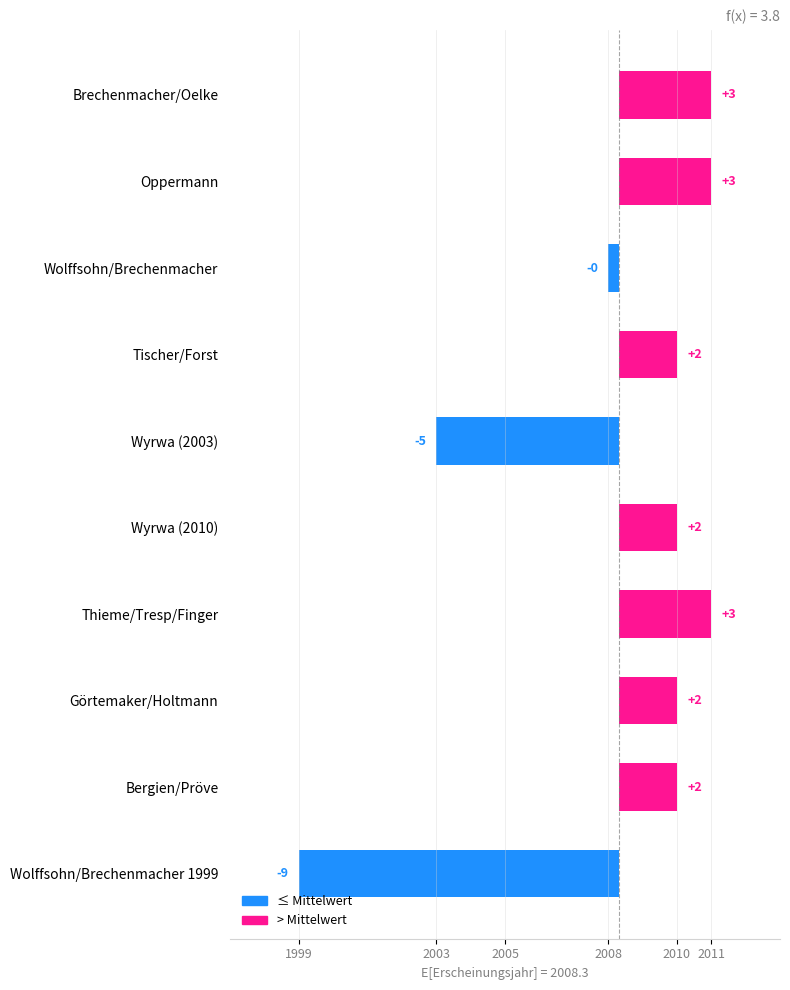

What is the smallest value displayed?

-9.3